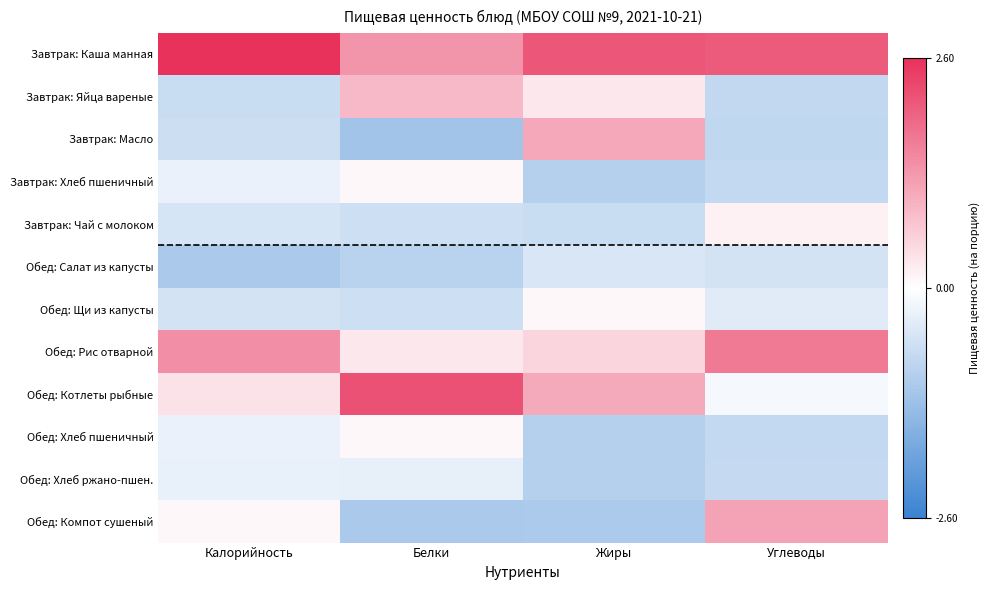

Which series has the widest spread of values?

Обед: Котлеты рыбные